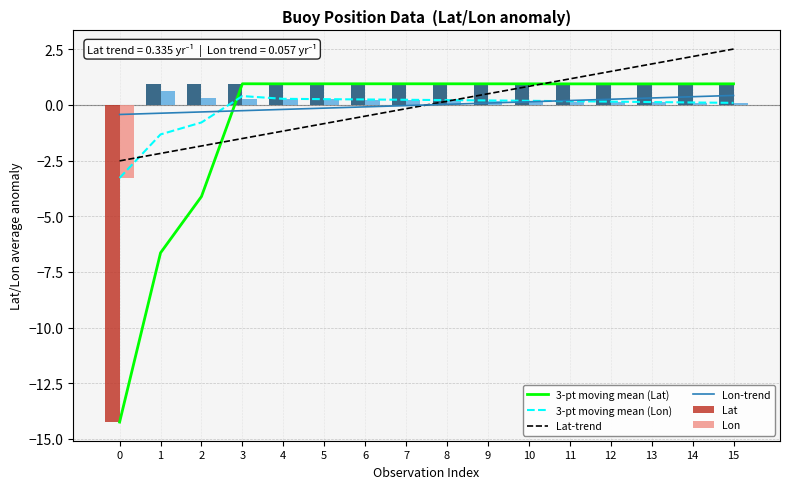

At how many categories does at least one series exceed -13?

16